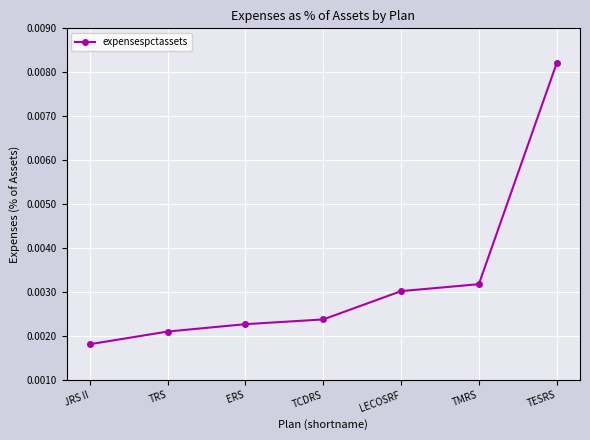

Rank the categories by value from lowest to highest.

JRS II, TRS, ERS, TCDRS, LECOSRF, TMRS, TESRS